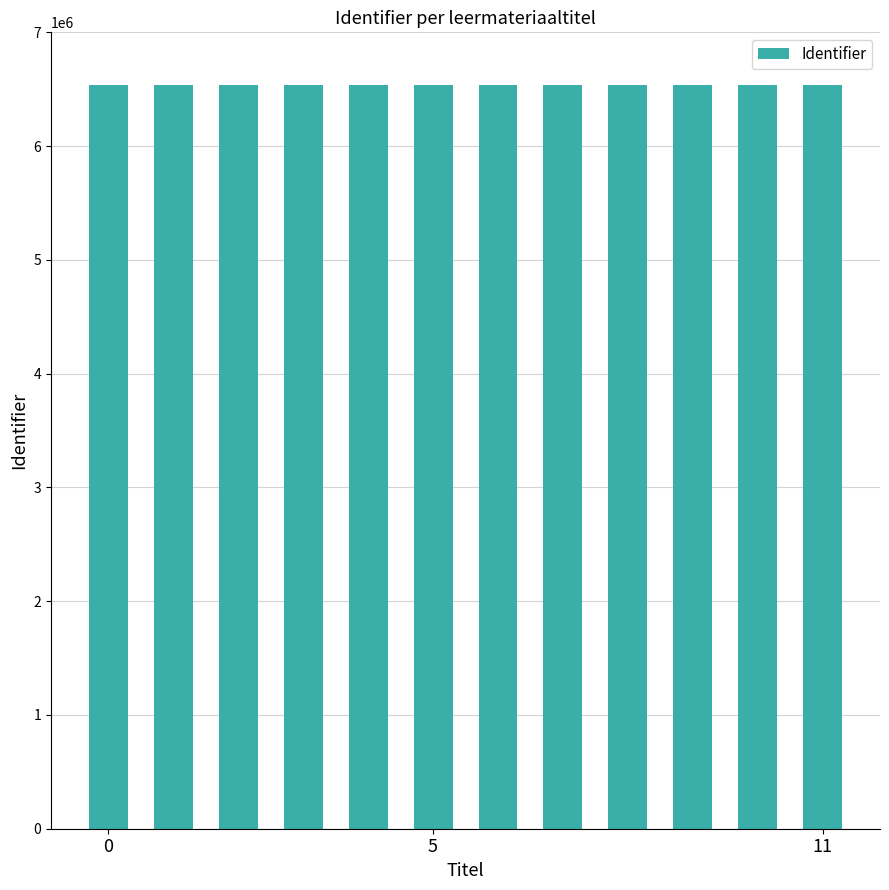

What is the greatest value displayed?

6536079